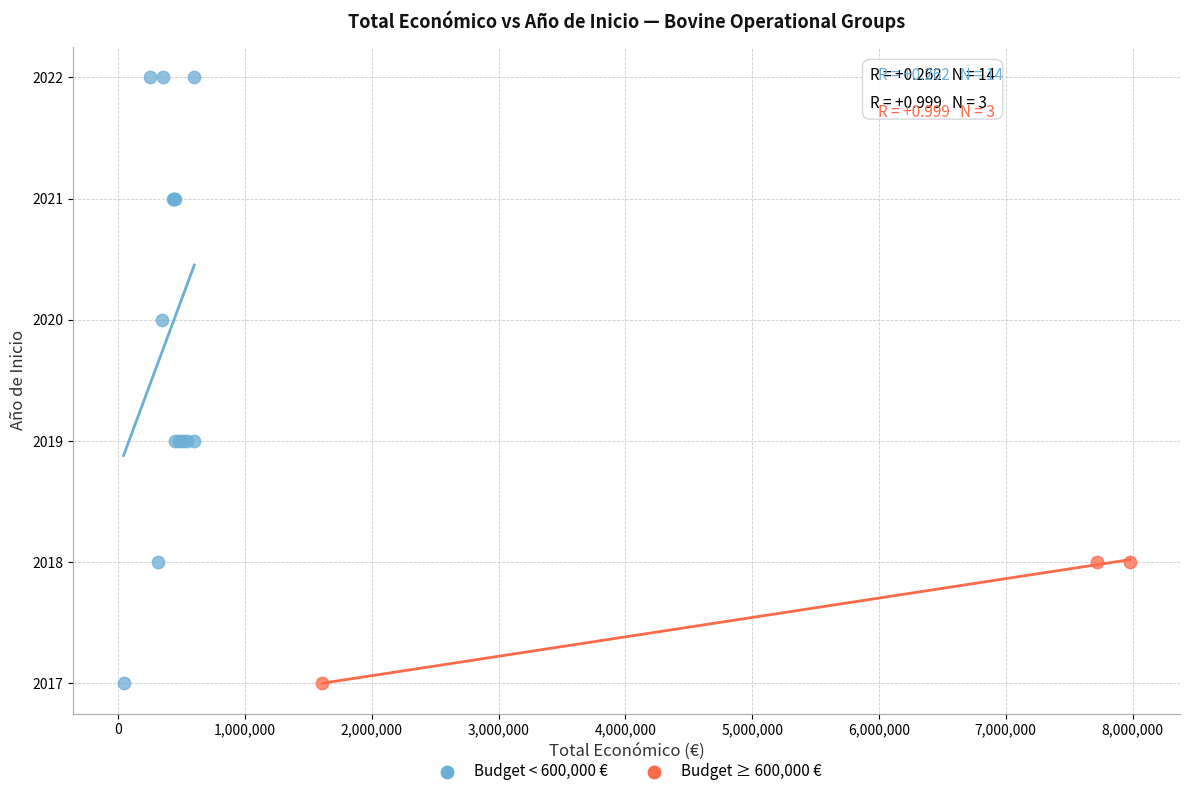

Which series has the largest Y range (max minus min)?

Budget < 600,000 €